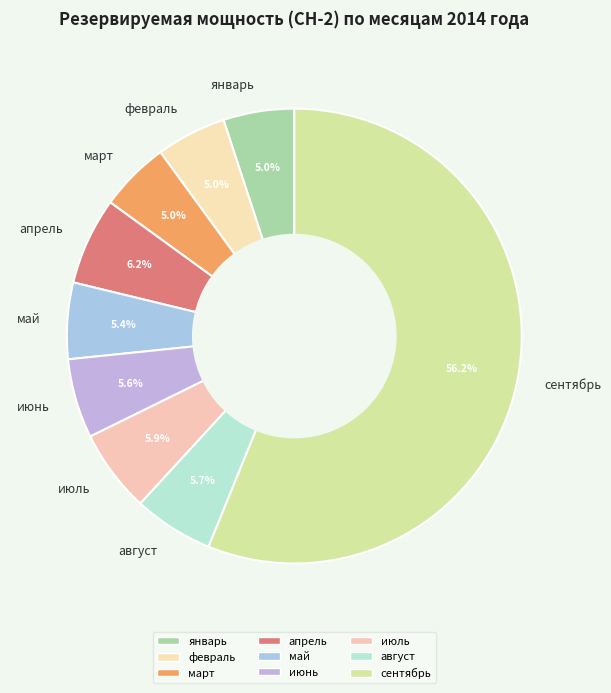

How many segments does this pie chart have?

9